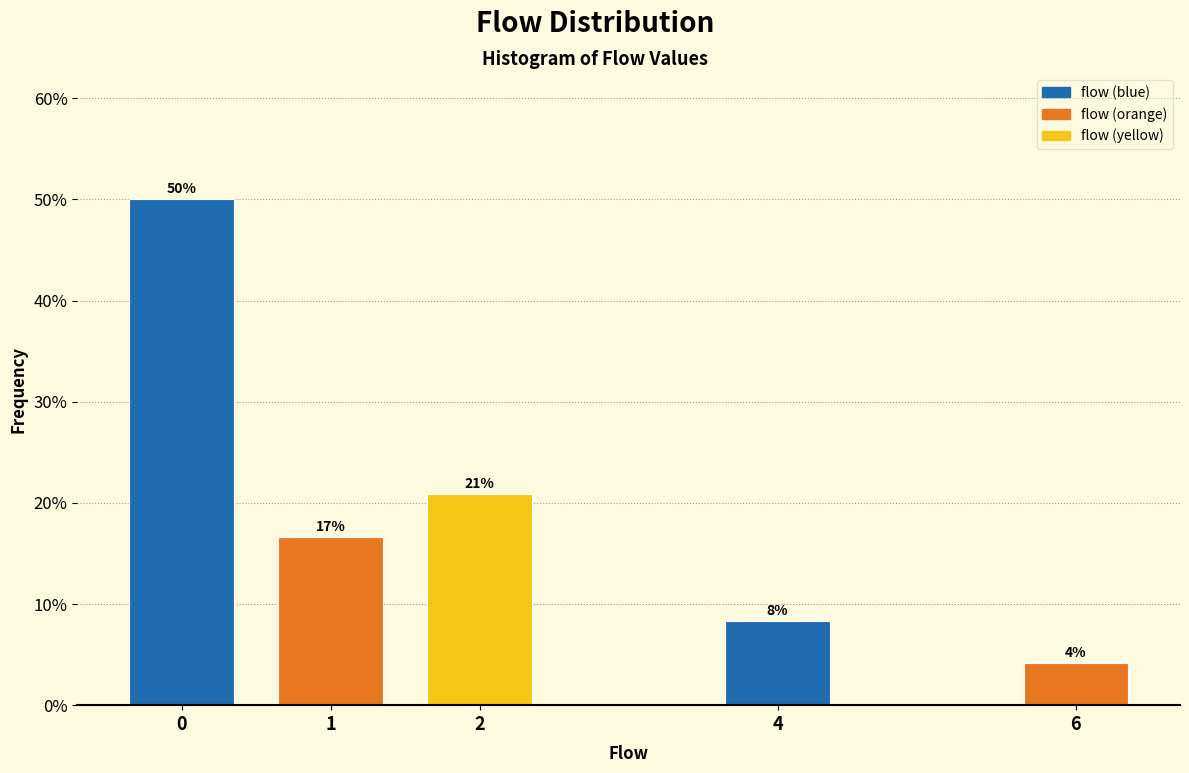

Are the bars horizontal?

No